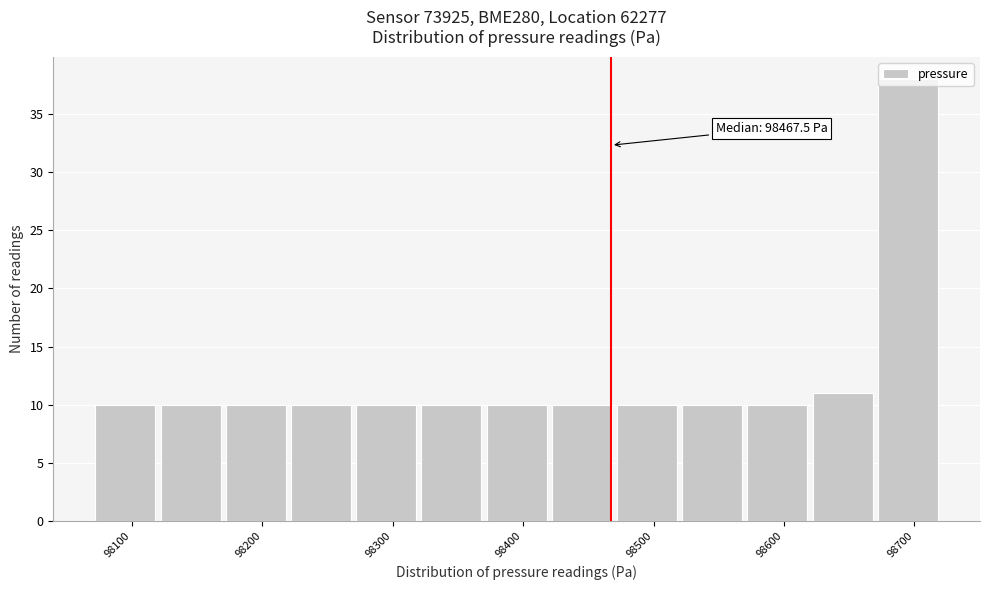

Over which range of the x-axis is the bar tallest?

98670 to 98720